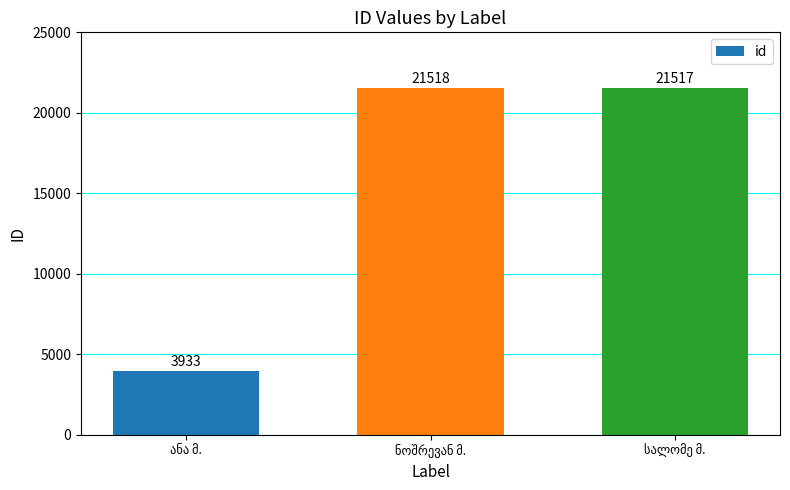

What is the value of the 3rd bar from the left?

21517